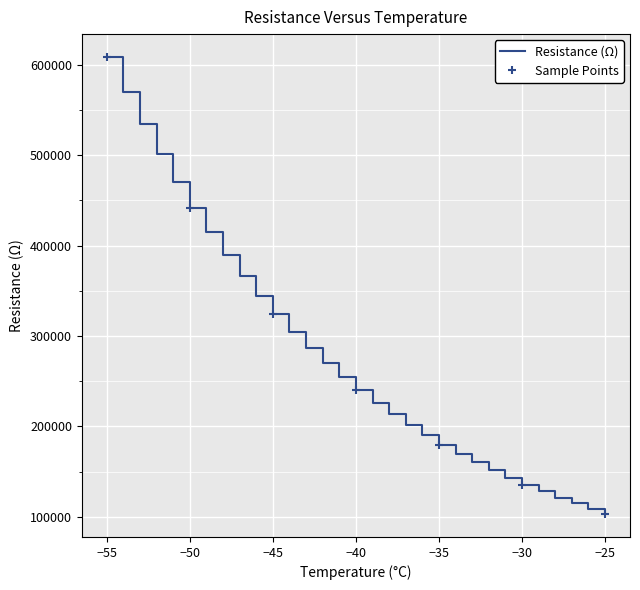

Rank the categories by value from highest to lowest.

-55, -54, -53, -52, -51, -50, -49, -48, -47, -46, -45, -44, -43, -42, -41, -40, -39, -38, -37, -36, -35, -34, -33, -32, -31, -30, -29, -28, -27, -26, -25